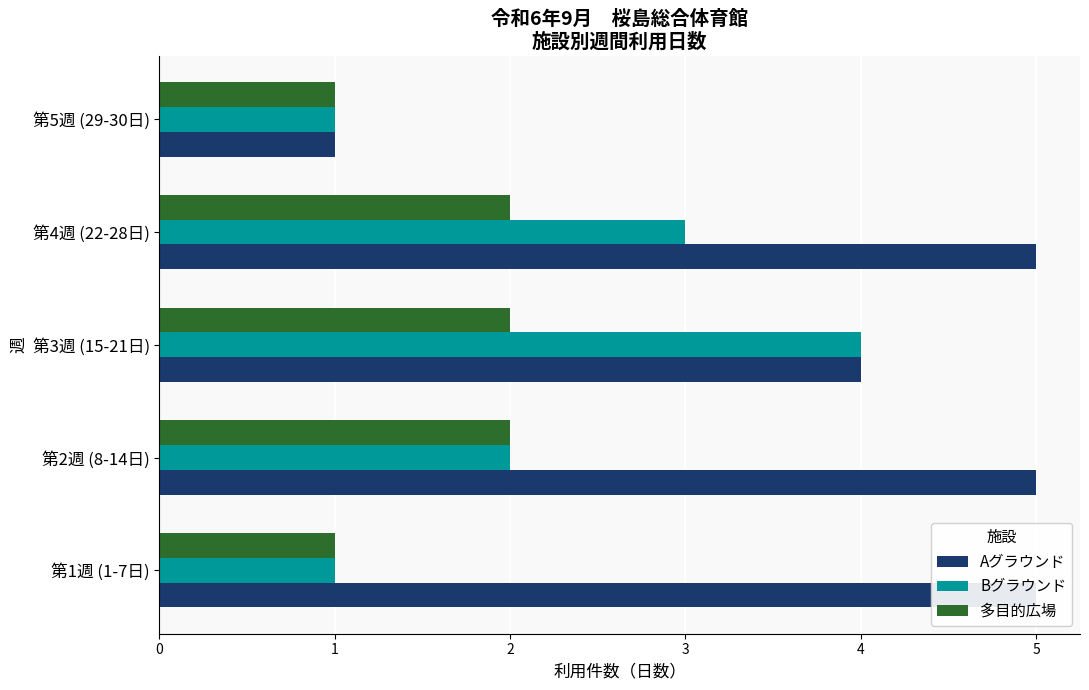

How many bars are there in each group?

3